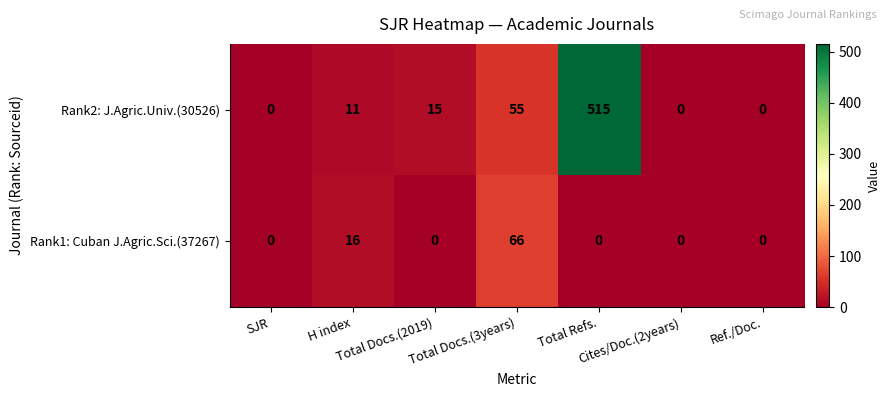

Which series has the widest spread of values?

Rank2: J.Agric.Univ.(30526)